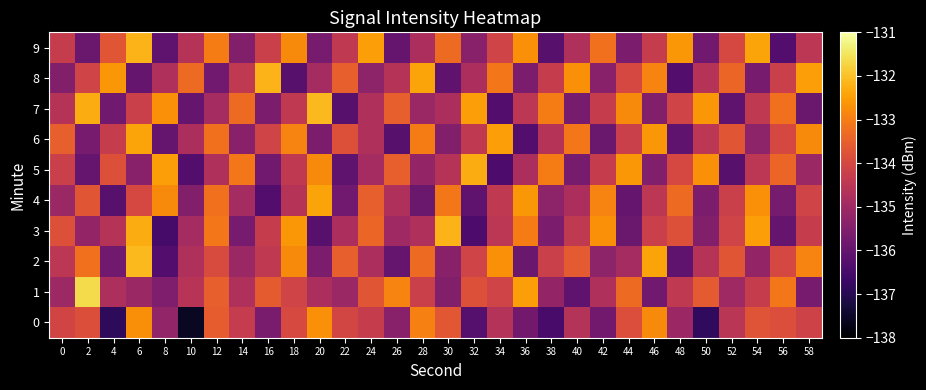

How many distinct data groups are displayed?

10